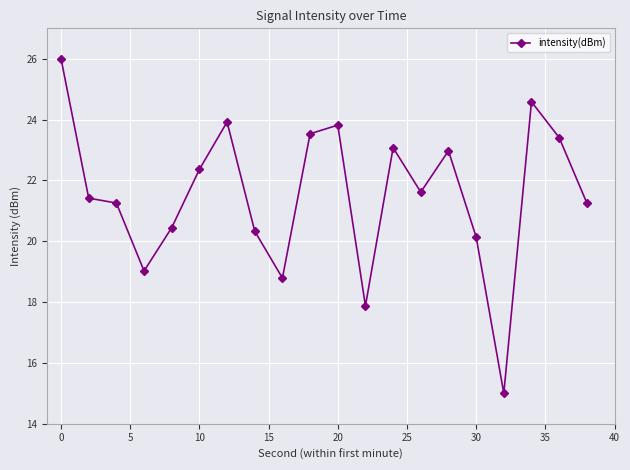

True or false: the data has more than 0 interior local peaks.

True